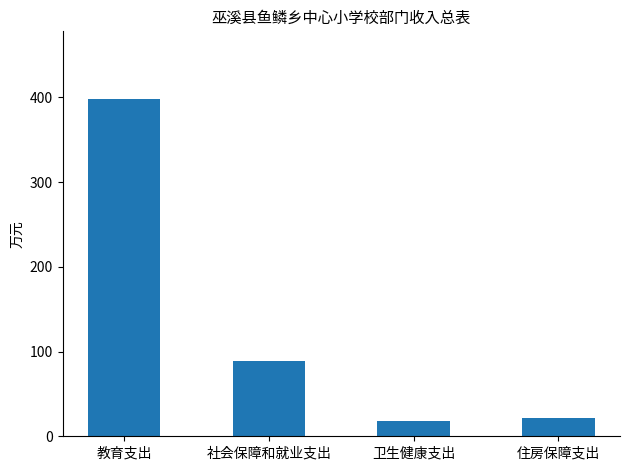

What is the sum of the values at 卫生健康支出 and 教育支出?

415.8